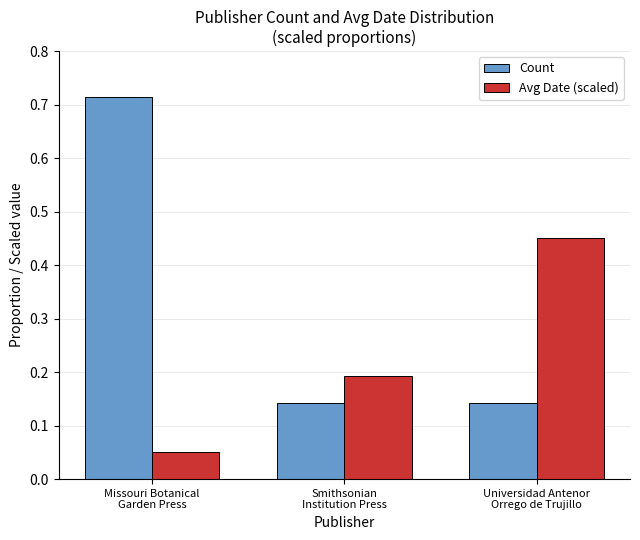

Which series has the largest total across all categories?

Count